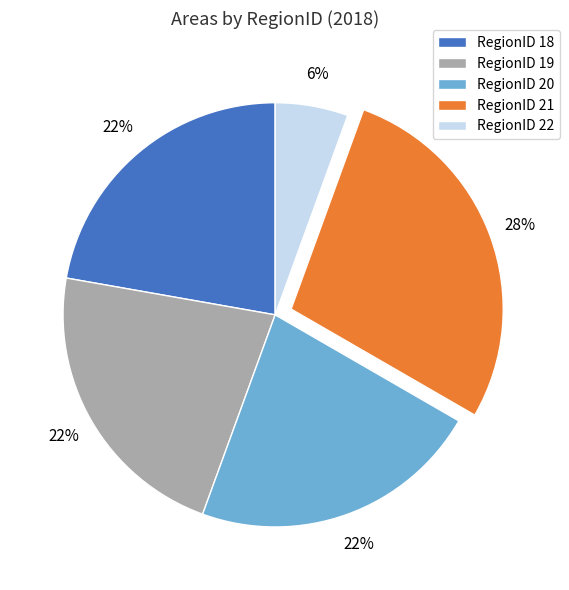

Is there a majority slice in this chart?

No